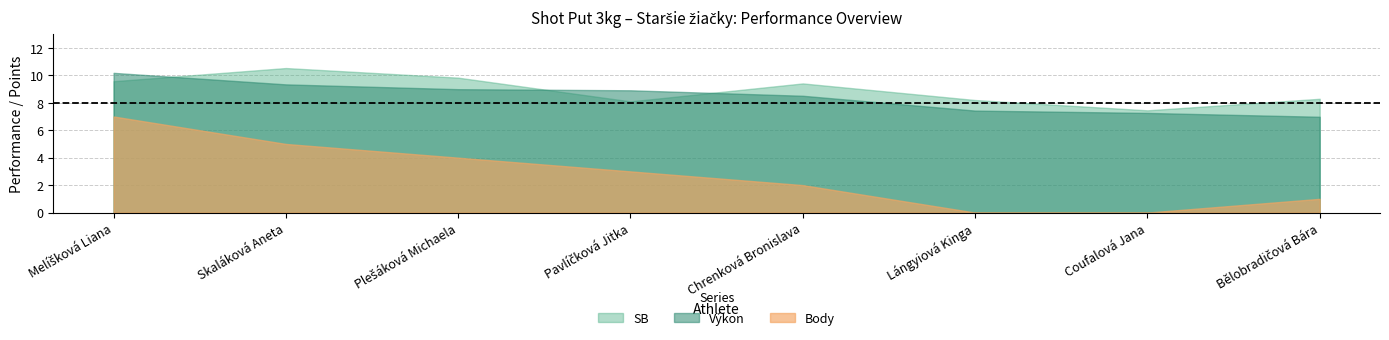

What is the label of the 3rd point from the left?

Plešáková Michaela